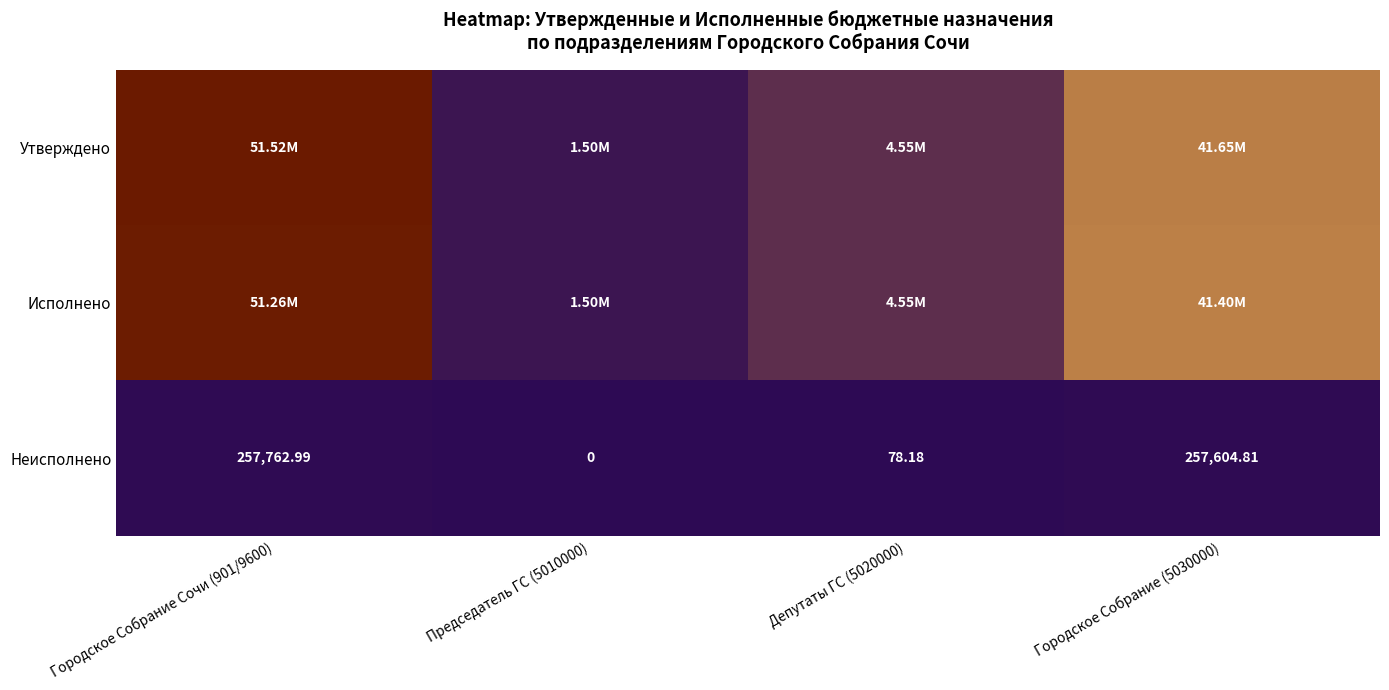

What is the difference between the highest and lowest values at Депутаты ГС (5020000)?

4551721.8